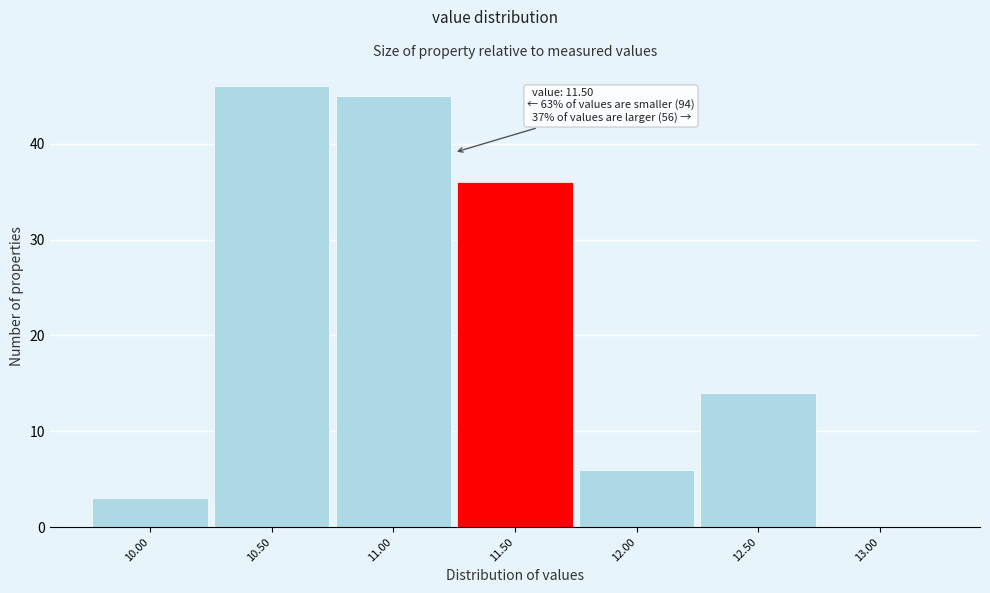

Reading right to left, extract all data points from this chart.

13.00=0	12.50=14	12.00=6	11.50=36	11.00=45	10.50=46	10.00=3